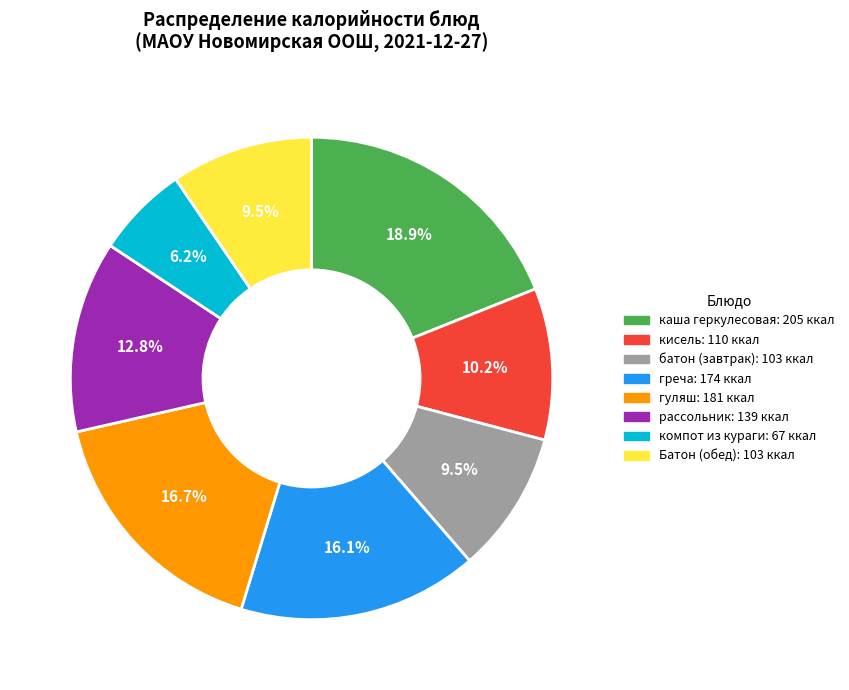

What is the largest slice in the pie chart?

каша геркулесовая